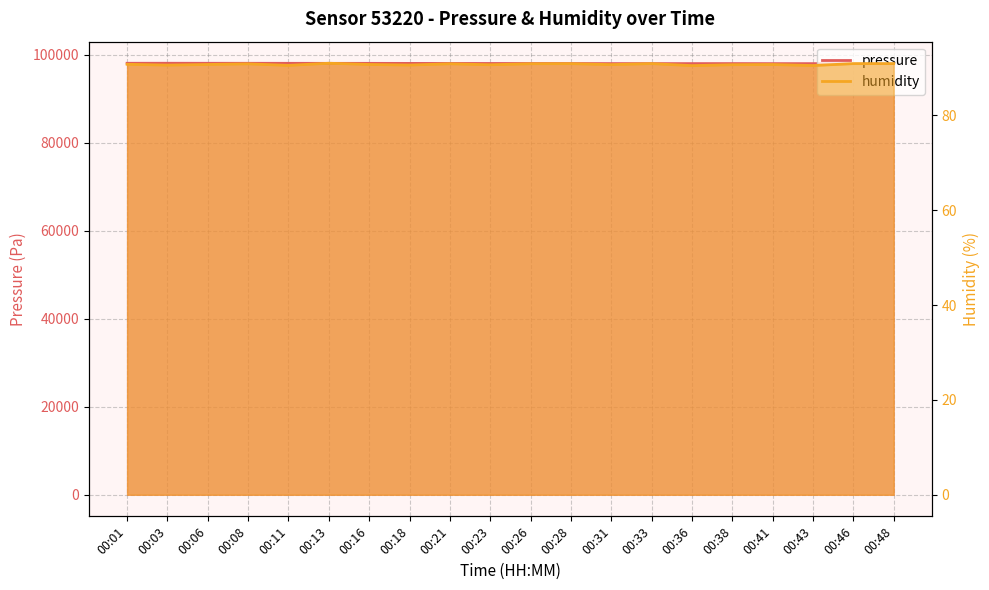

True or false: pressure and humidity intersect in this chart.

False